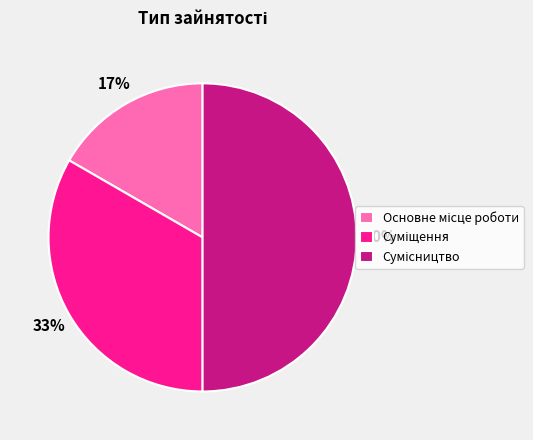

To the nearest percent, what is the average slice percentage?

33%